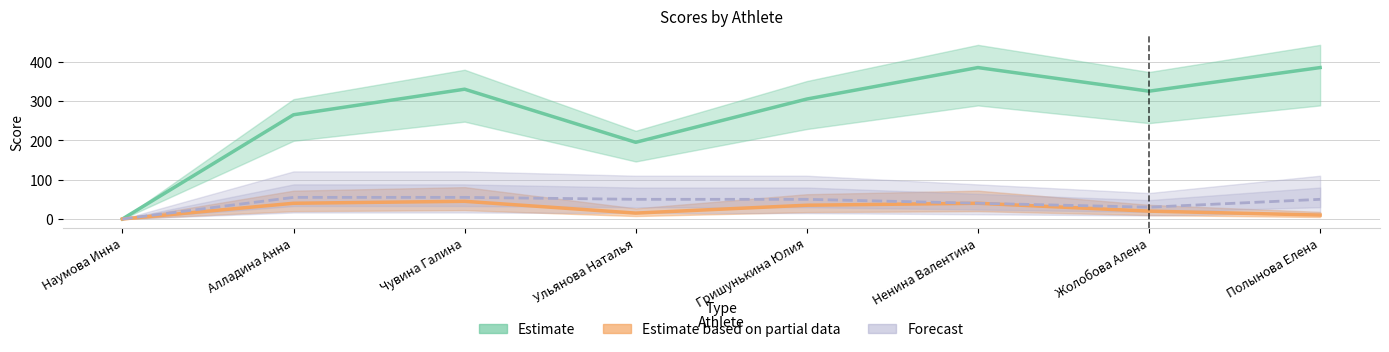

How many interior local peaks does the Estimate based on partial data series have?

2